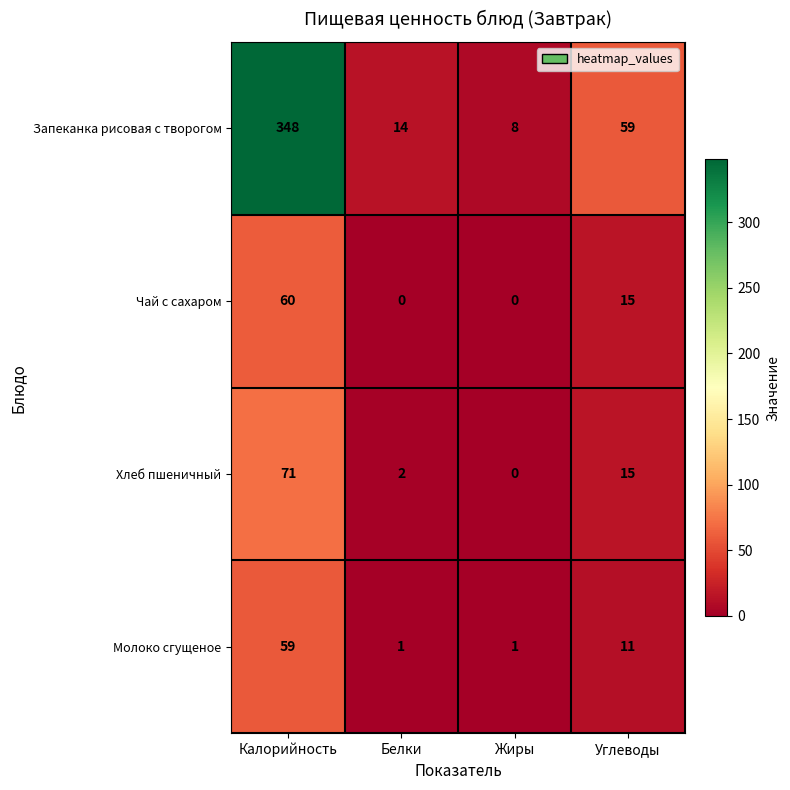

What is the maximum value shown in the chart?

348